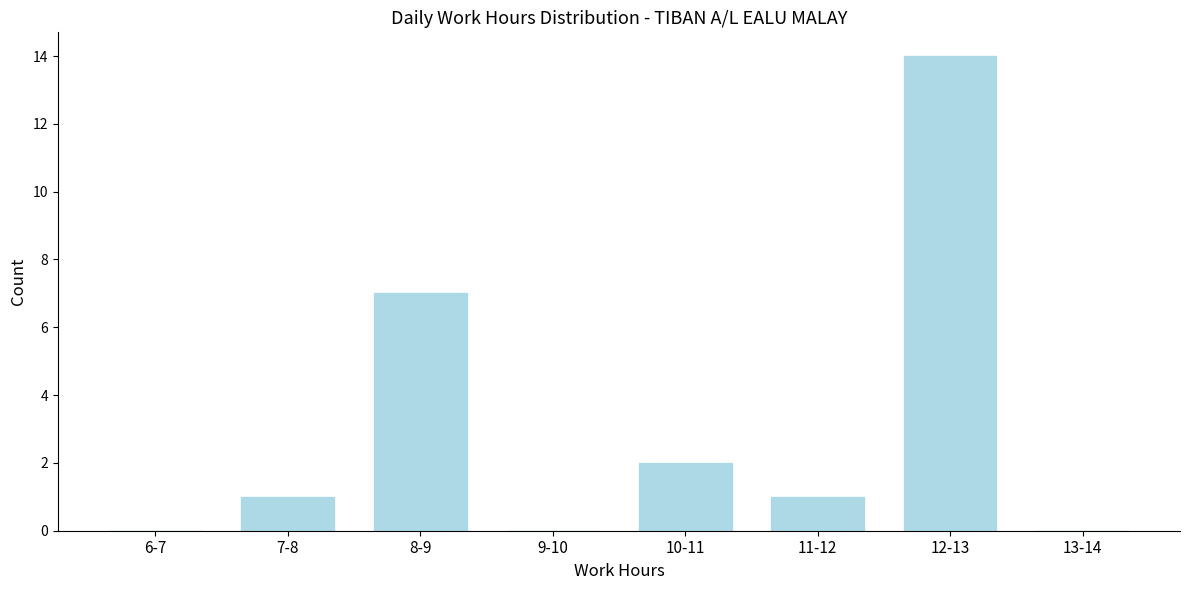

Reading right to left, transcribe all the data shown in this chart.

13-14=0	12-13=14	11-12=1	10-11=2	9-10=0	8-9=7	7-8=1	6-7=0